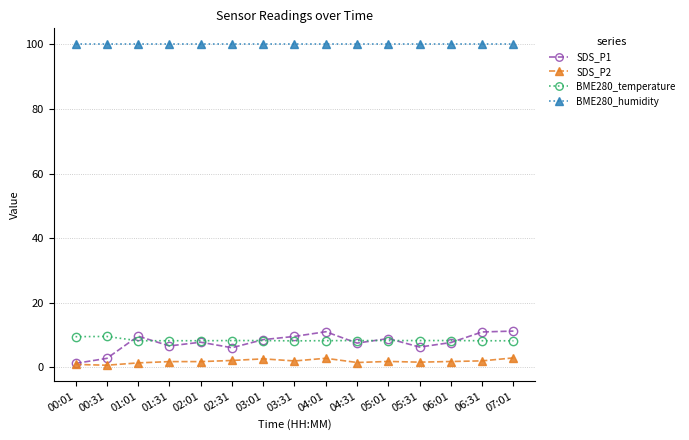

At how many categories does at least one series exceed 69?

15